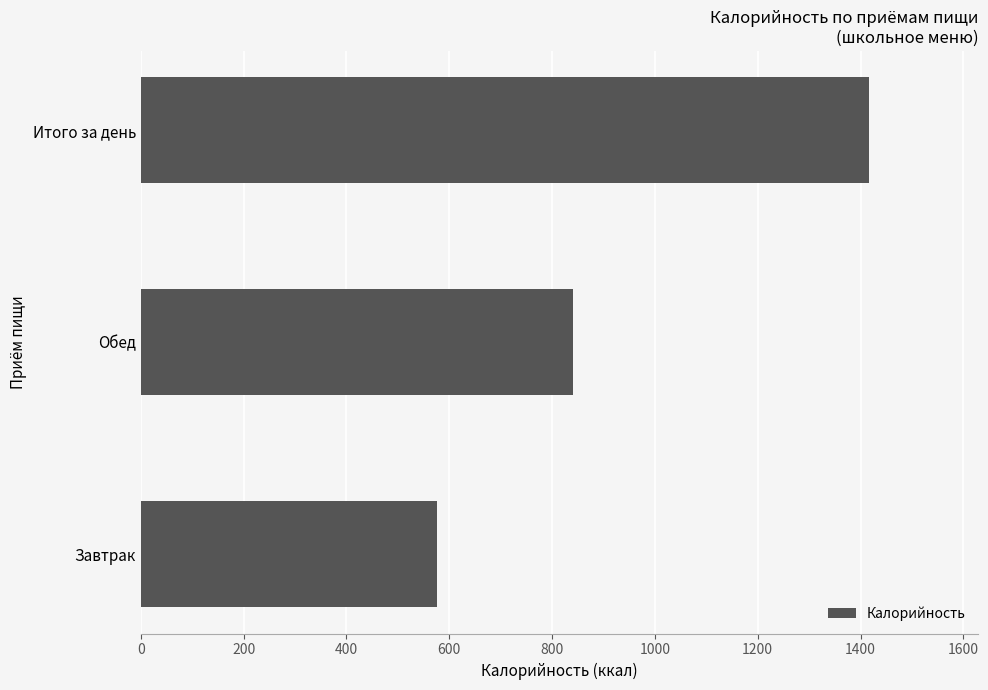

What is the ratio of the value at Итого за день to the value at Обед?

1.7